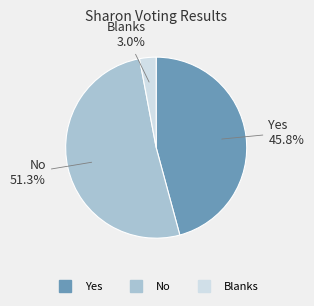

What percentage do No and Blanks together represent?

54.2%